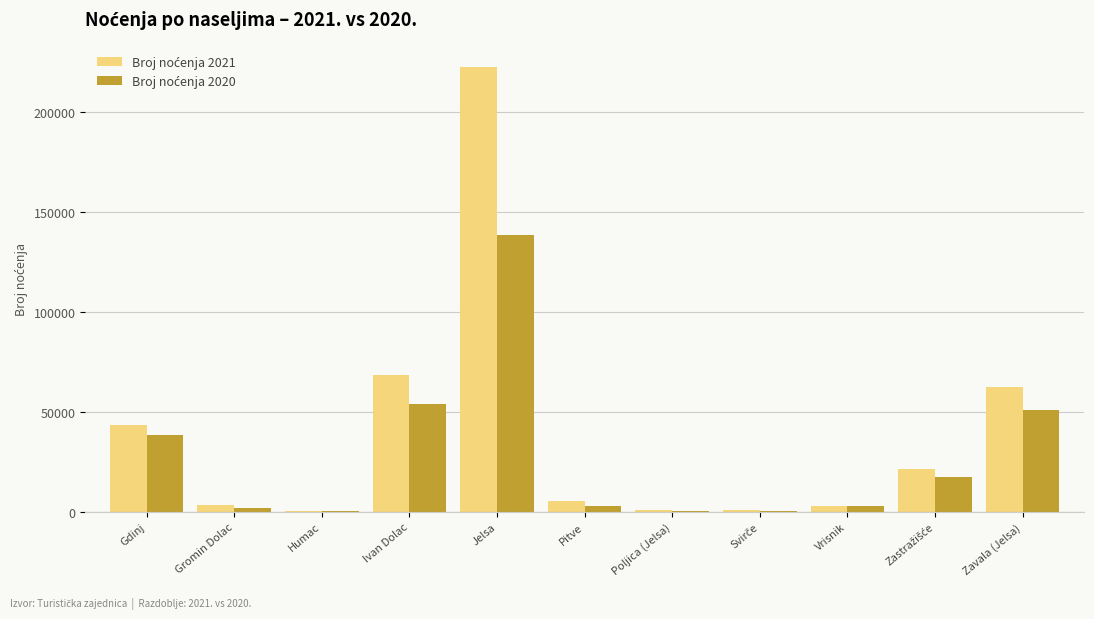

Which label corresponds to the largest value in the chart?

Jelsa